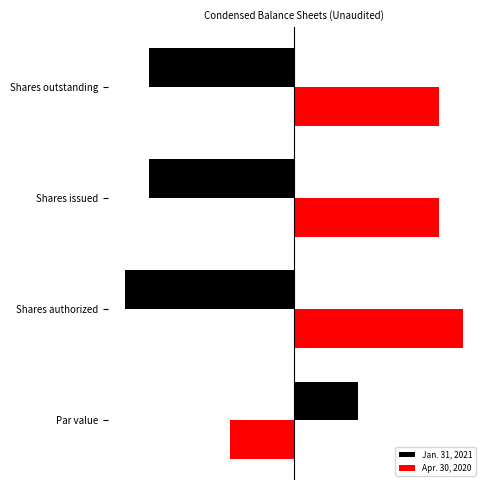

What are all the series names shown in the legend?

Jan. 31, 2021, Apr. 30, 2020